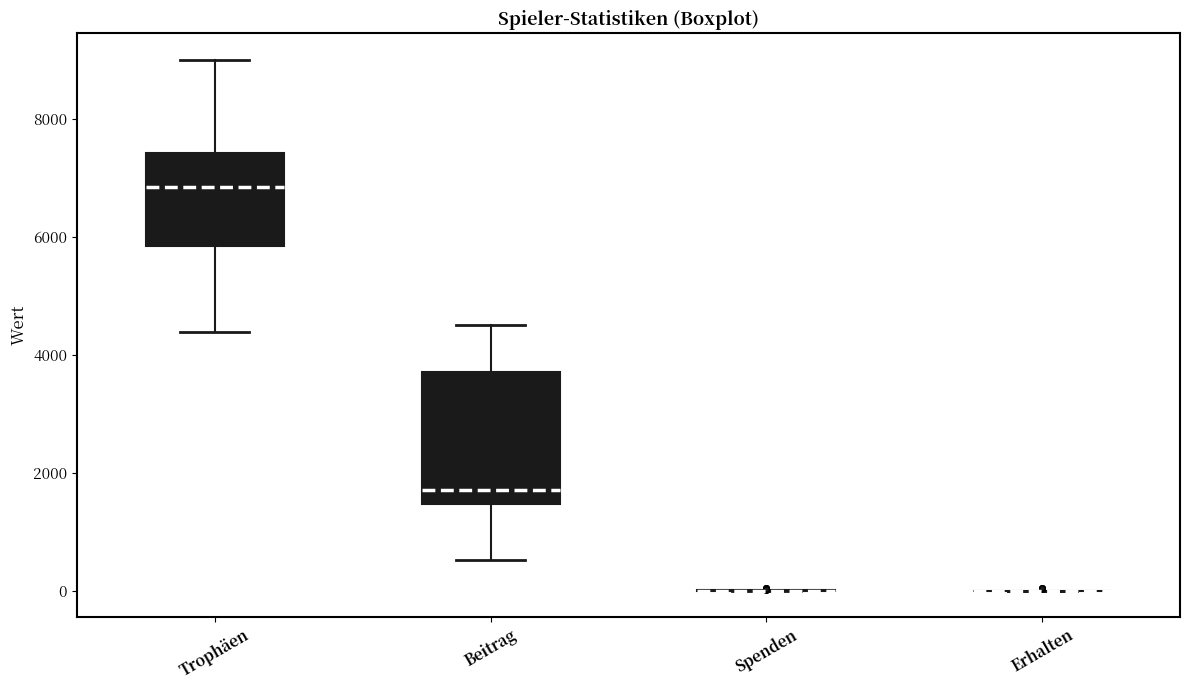

Where is the lower edge of the box for Beitrag on the y-axis? The values are not printed on the chart, so give them approximately, as read against the axis.

1400